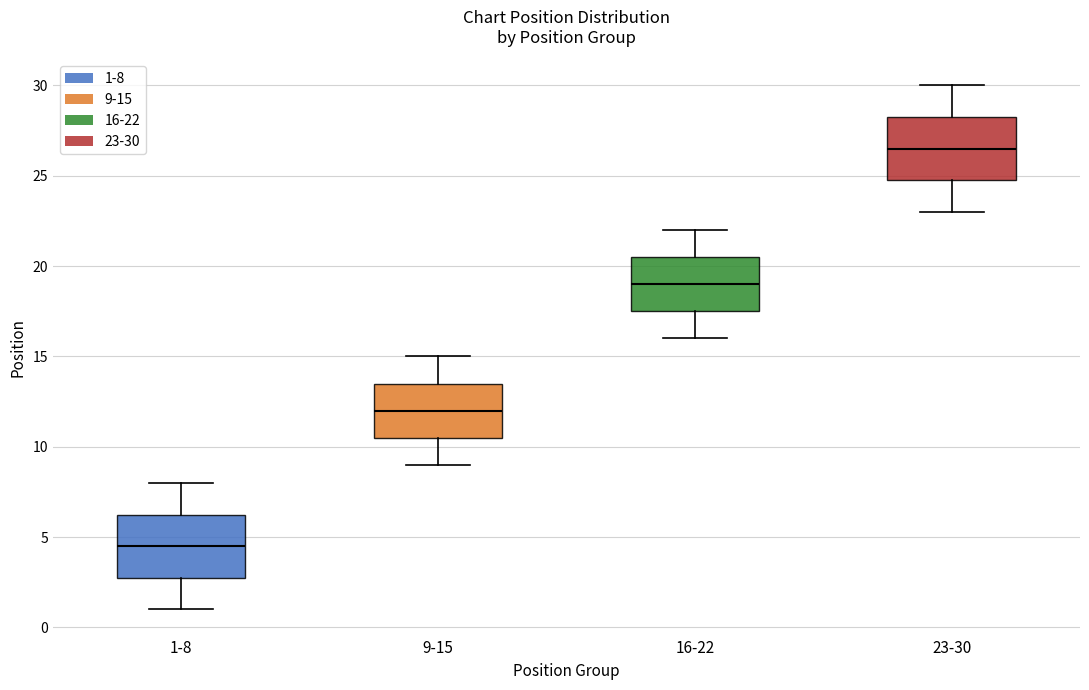

Reading left to right, read every box against the y-axis: the position of its median line, the range the box covers, and the ends of its whiskers. The values are not printed on the chart, so give them approximately, as read against the axis.

1-8: median 4.5, box 3.0 to 6.5, whiskers 1.0 to 8.0
9-15: median 12.0, box 10.5 to 13.5, whiskers 9.0 to 15.0
16-22: median 19.0, box 17.5 to 20.5, whiskers 16.0 to 22.0
23-30: median 26.5, box 25.0 to 28.5, whiskers 23.0 to 30.0